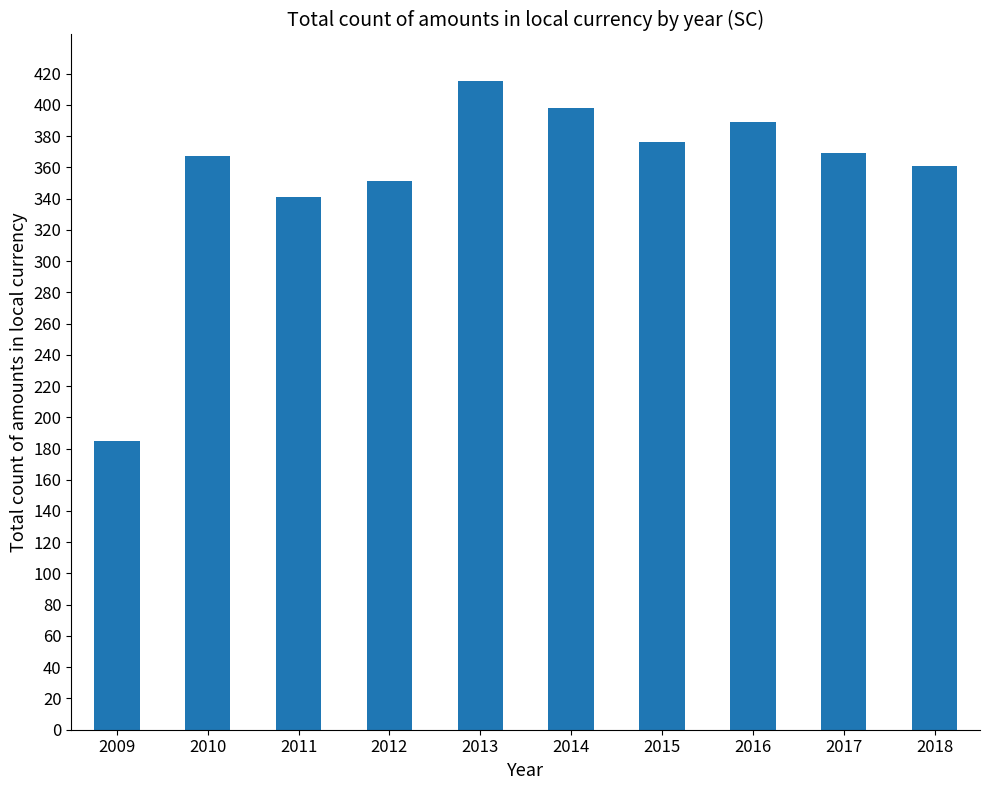

What is the greatest value displayed?

415